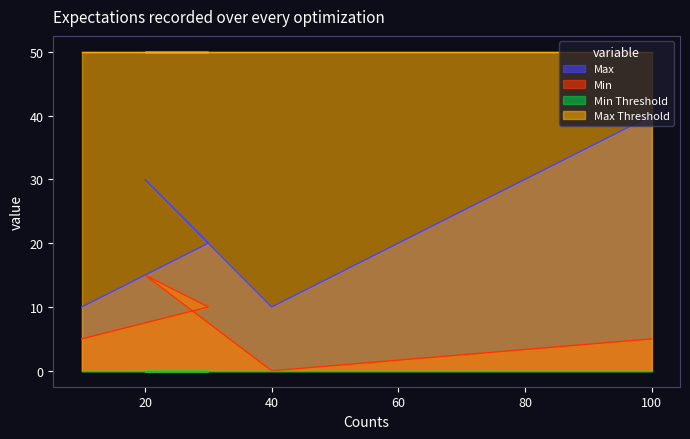

Reading left to right, what are all the values shown in this chart?

Max: 10	20	30	10	40
Min: 5	10	15	0	5